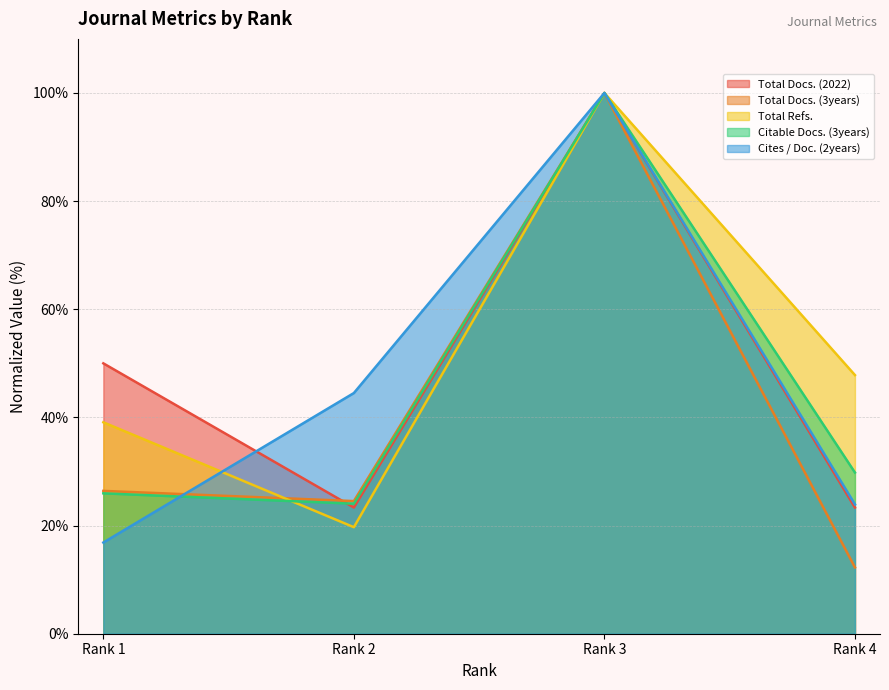

True or false: Total Docs. (2022) has a value of 23.3 at Rank 2.

True